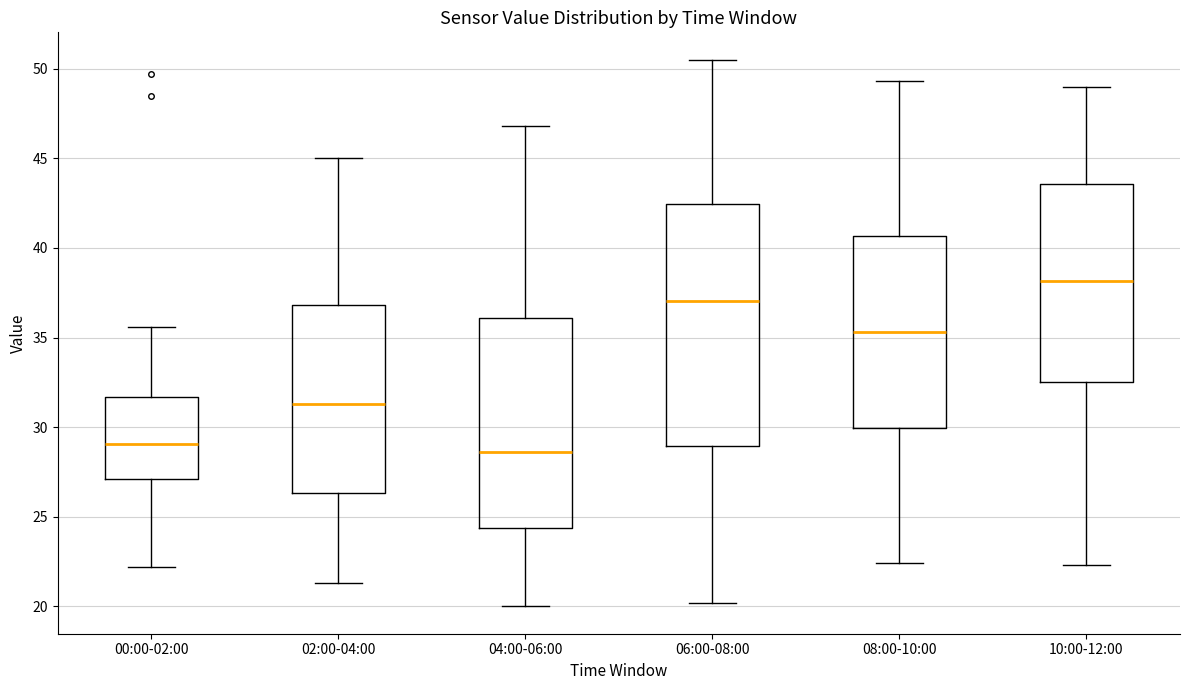

Reading left to right, read every box against the y-axis: the position of its median line, the range the box covers, and the ends of its whiskers. The values are not printed on the chart, so give them approximately, as read against the axis.

00:00-02:00: median 29.0, box 27.0 to 31.5, whiskers 22.0 to 35.5
02:00-04:00: median 31.5, box 26.5 to 37.0, whiskers 21.5 to 45.0
04:00-06:00: median 28.5, box 24.5 to 36.0, whiskers 20.0 to 47.0
06:00-08:00: median 37.0, box 29.0 to 42.5, whiskers 20.0 to 50.5
08:00-10:00: median 35.5, box 30.0 to 40.5, whiskers 22.5 to 49.5
10:00-12:00: median 38.0, box 32.5 to 43.5, whiskers 22.5 to 49.0